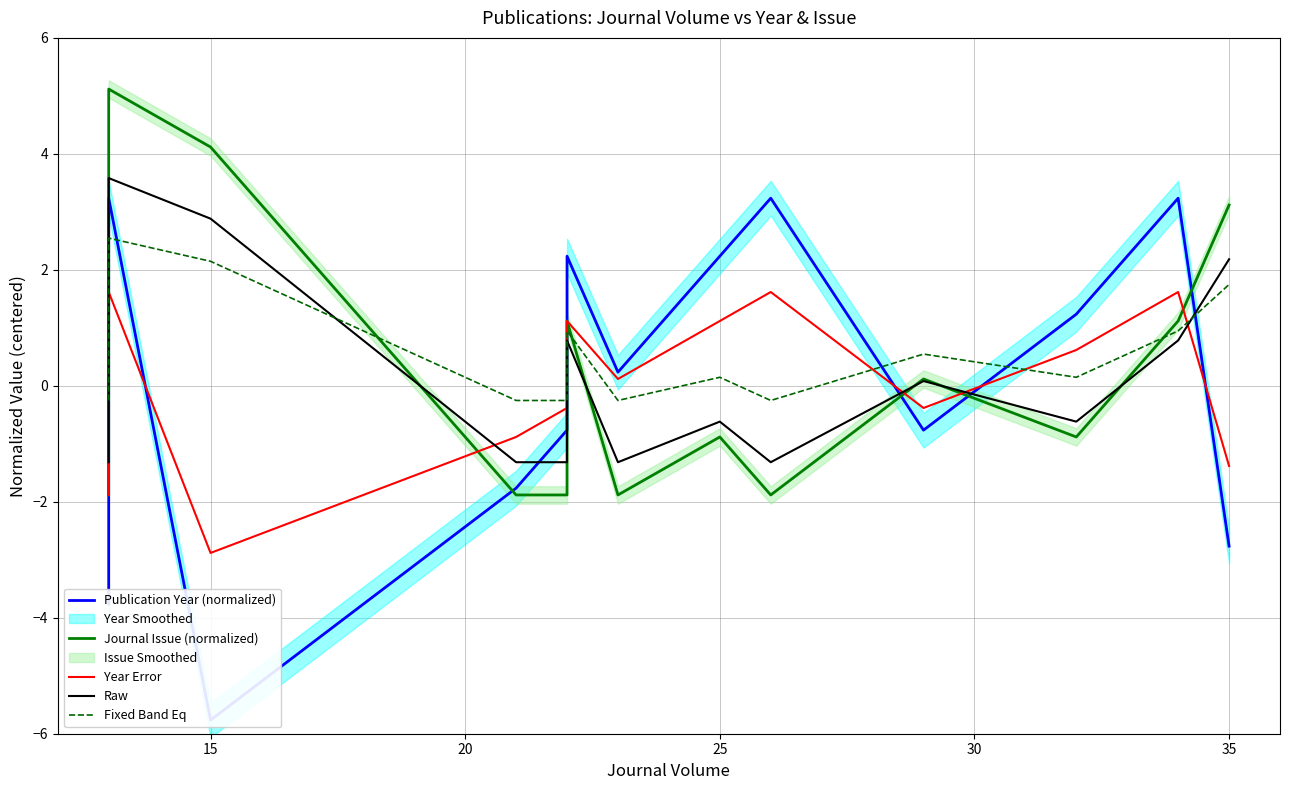

What is the difference between the maximum and second lowest values in the Year Error series?

3.5